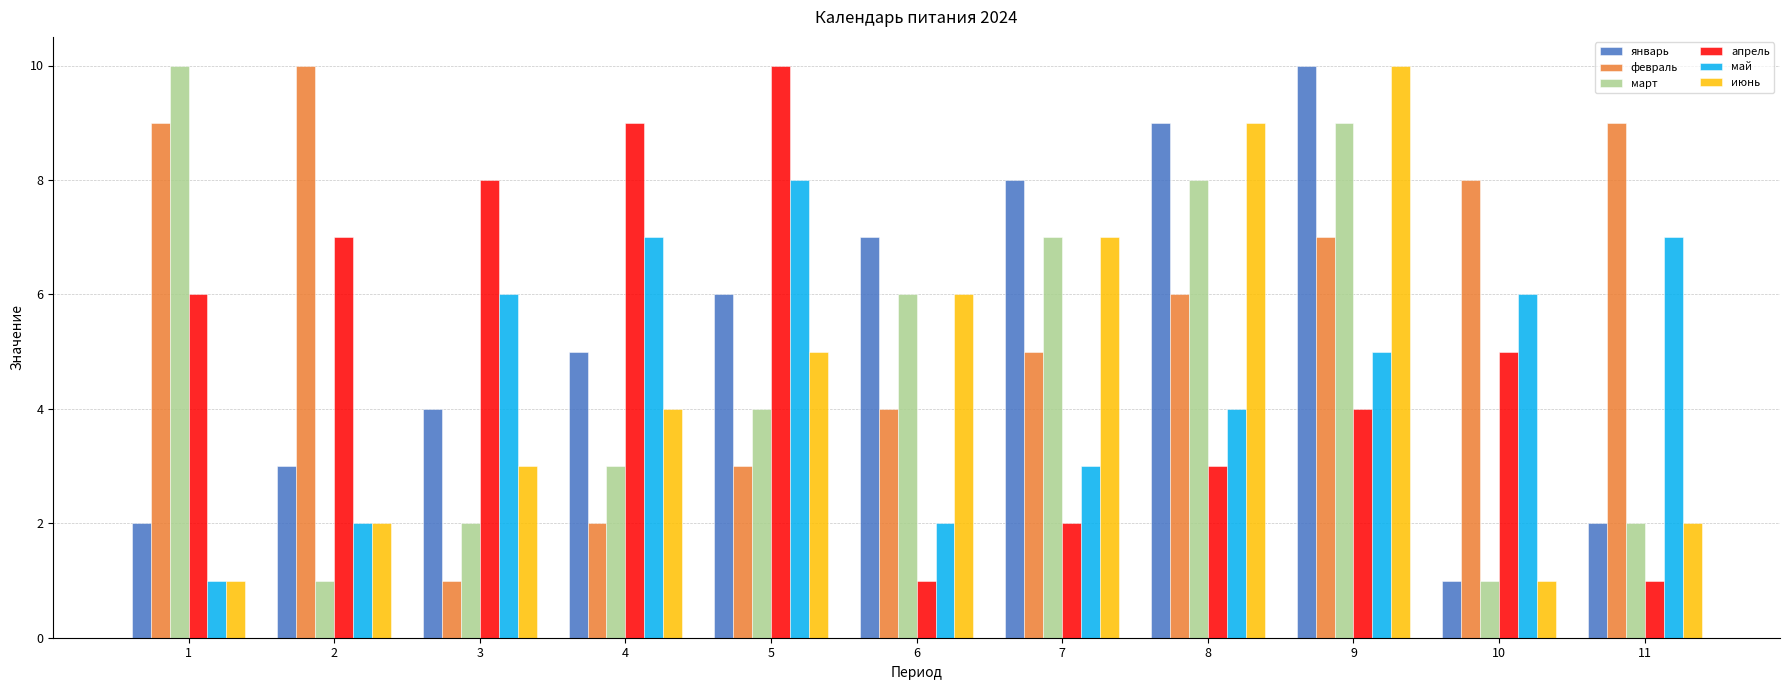

What is the difference between the maximum and minimum values in the март series?

9